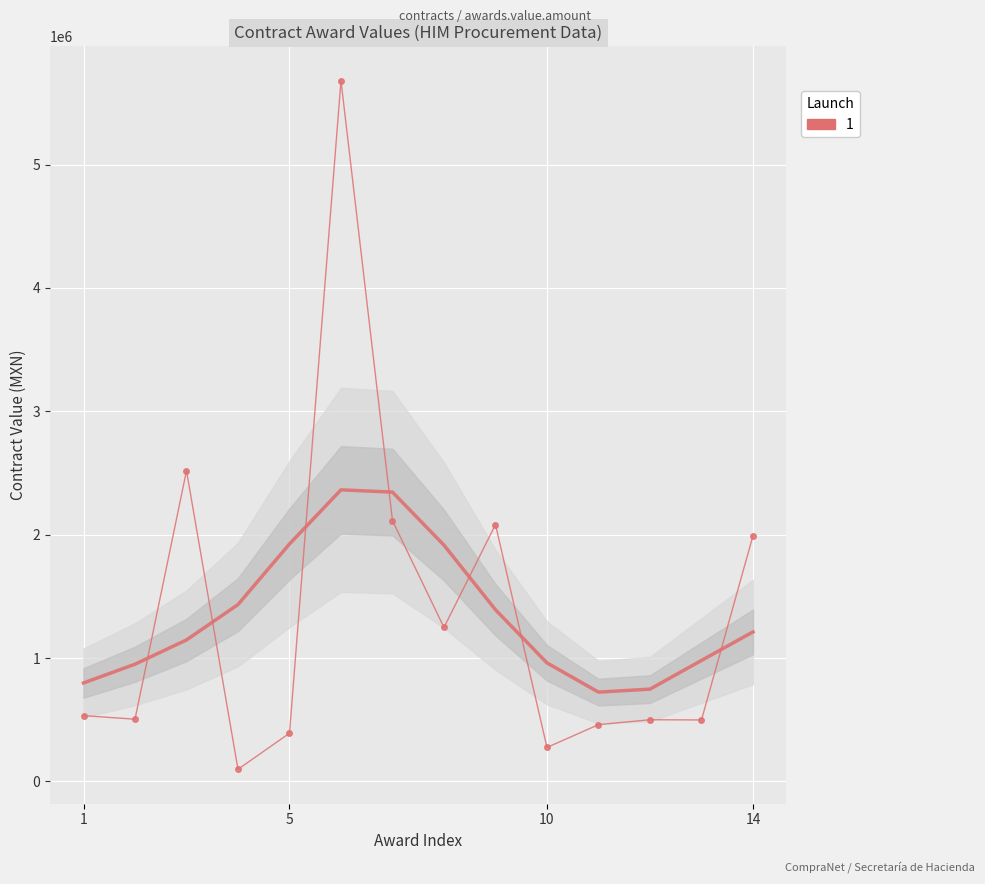

How many data points are less than 533101?

7